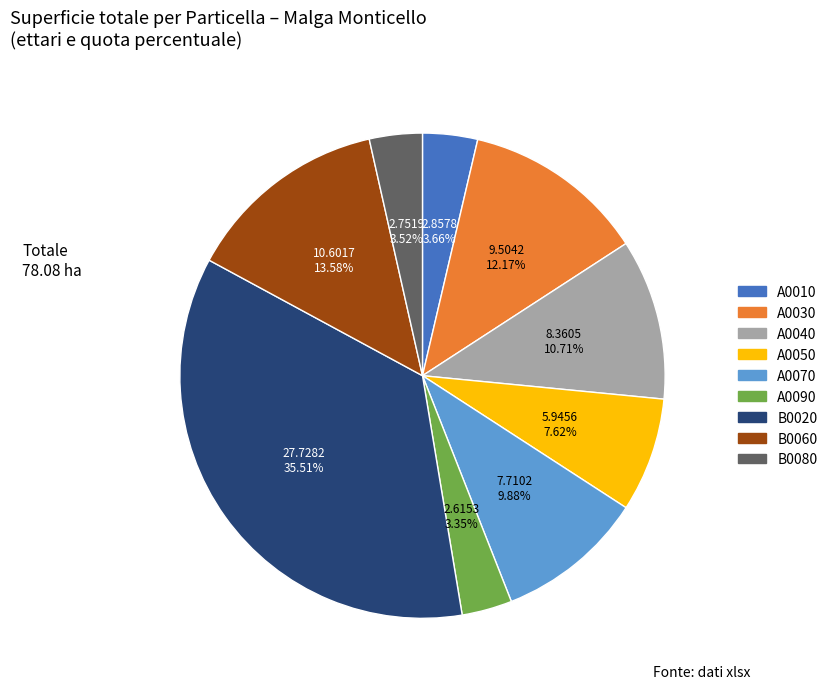

Does A0050 account for over 50% of the chart?

No